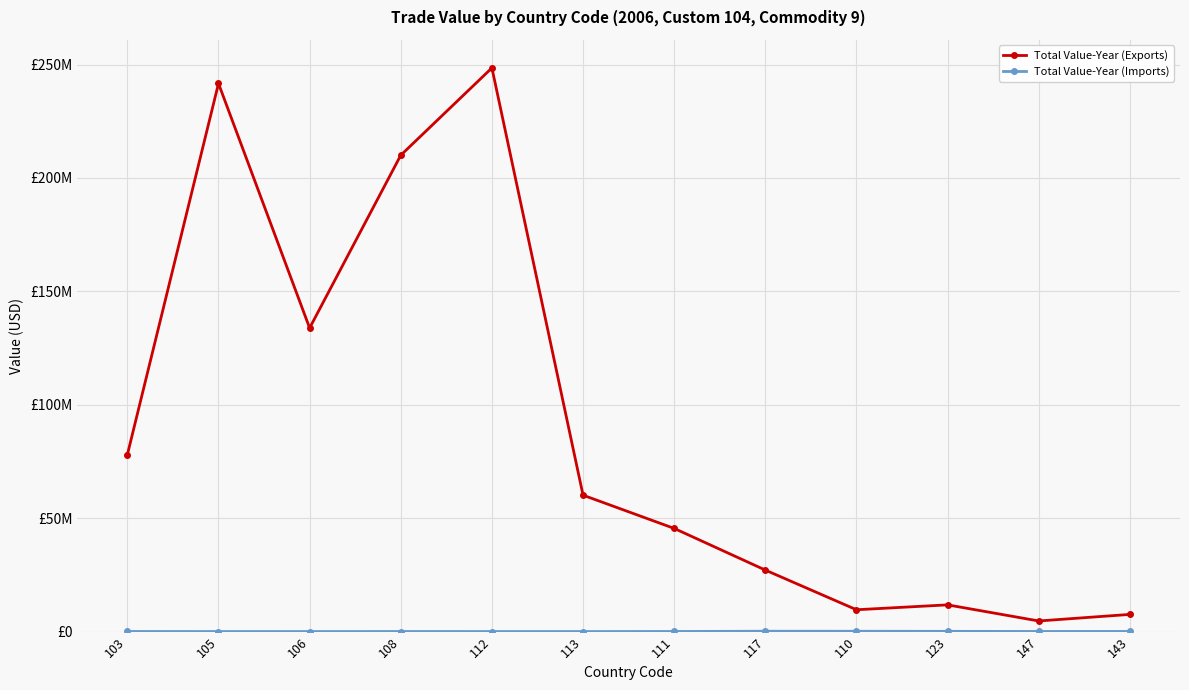

True or false: Total Value-Year (Imports) and Total Value-Year (Exports) intersect in this chart.

False